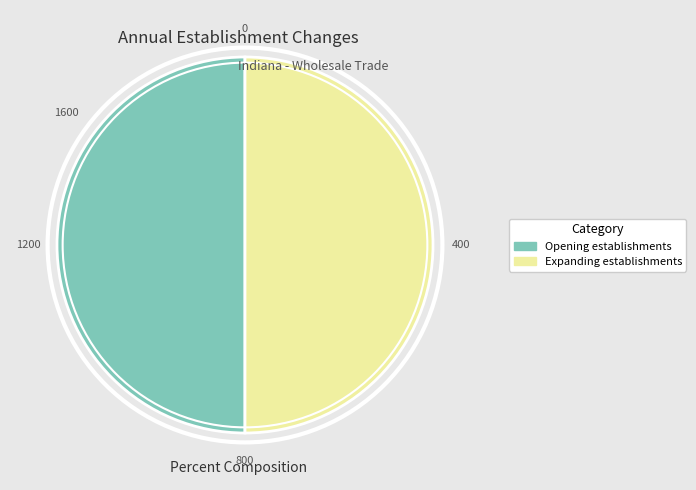

Approximately how many times larger is the value at Expanding establishments compared to Opening establishments?

1.0